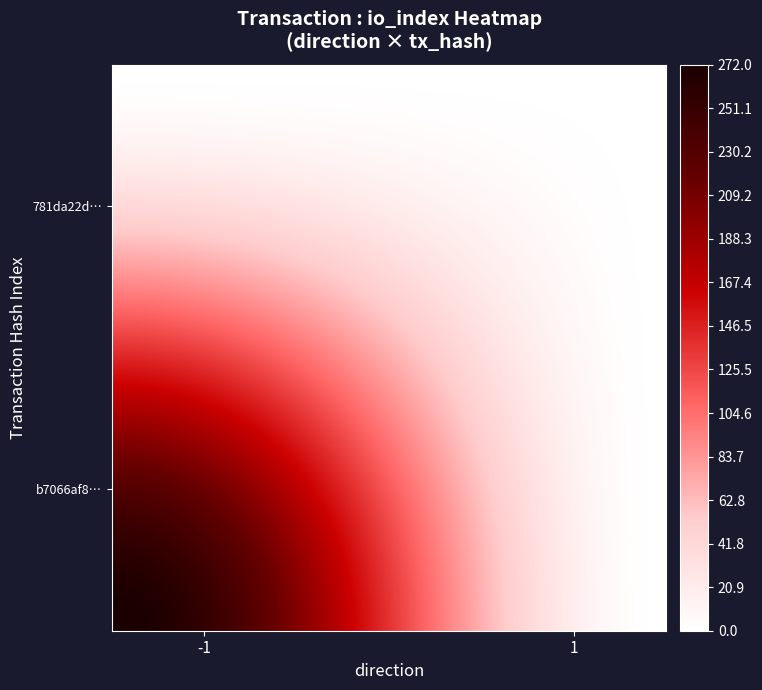

Count the number of categories in the chart.

2